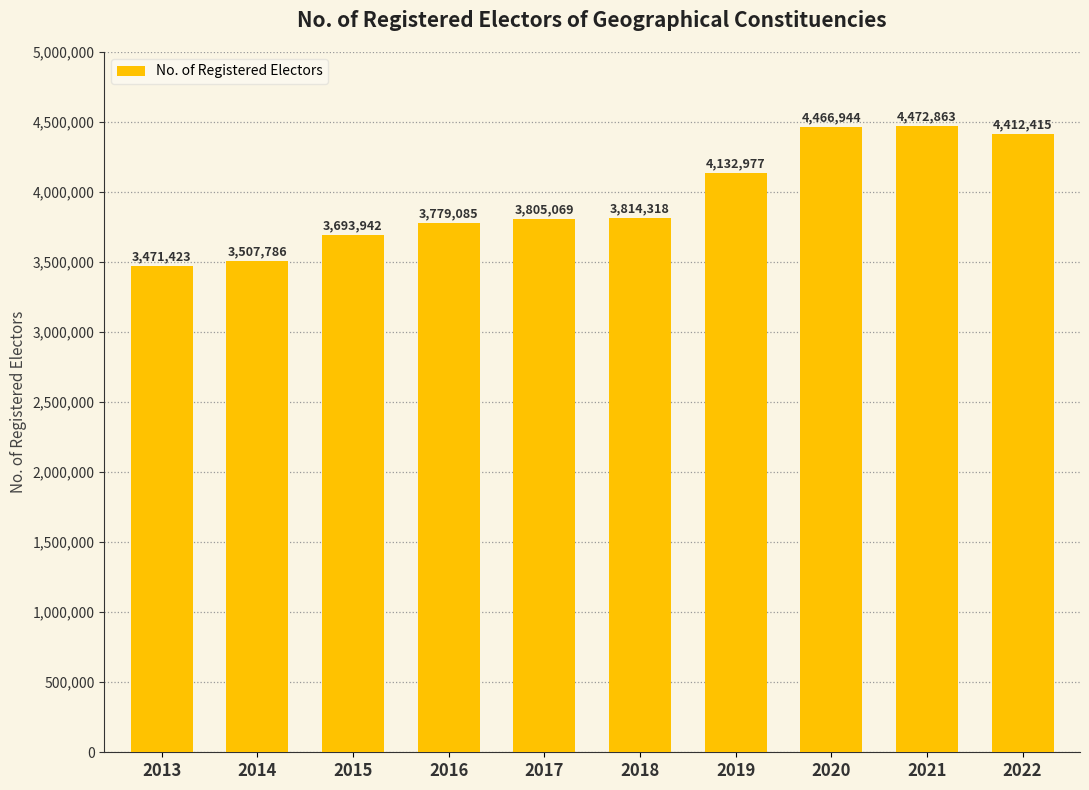

How many data points are less than 3814318?

5